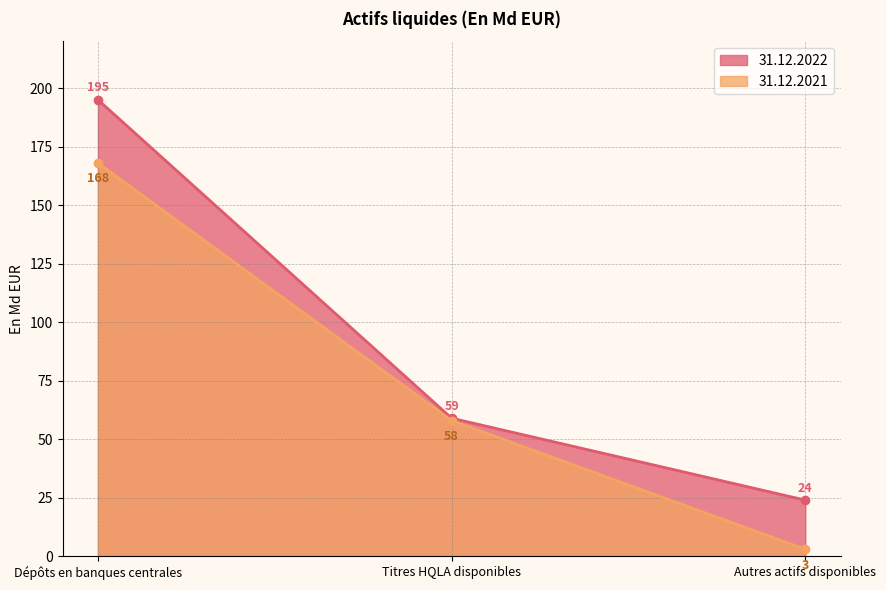

What is the average value of the 31.12.2021 series?

76